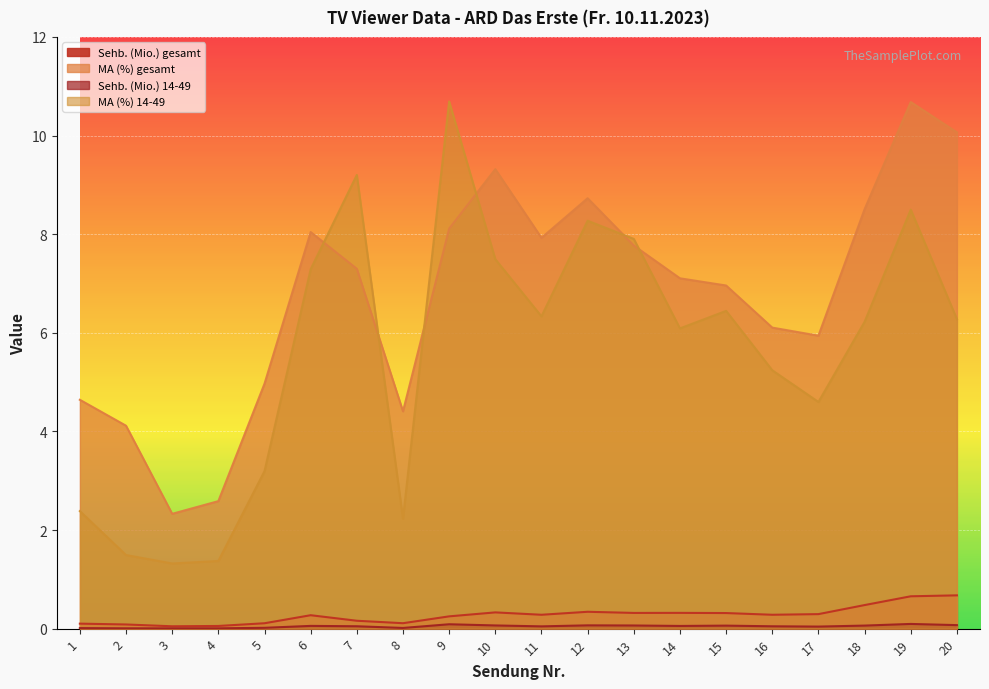

True or false: Sehb. (Mio.) gesamt and MA (%) gesamt intersect in this chart.

False